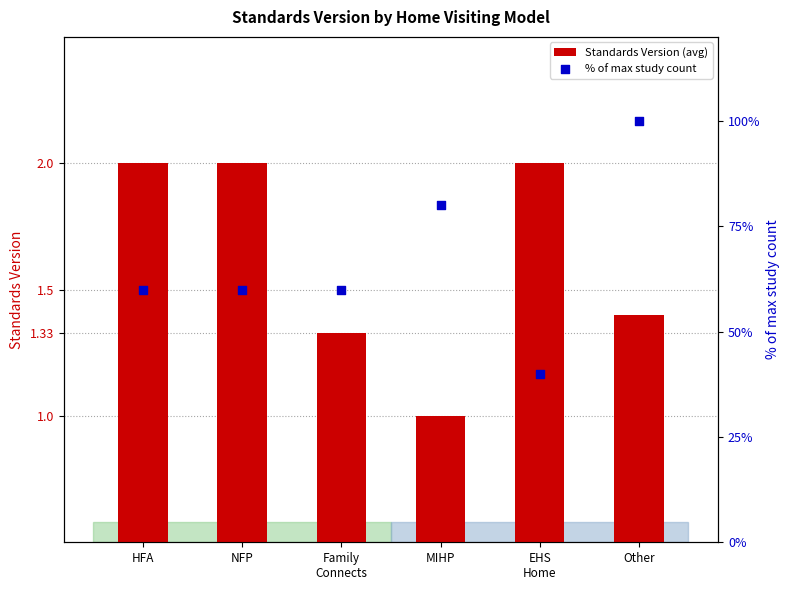

Which series has the largest total across all categories?

% of max study count